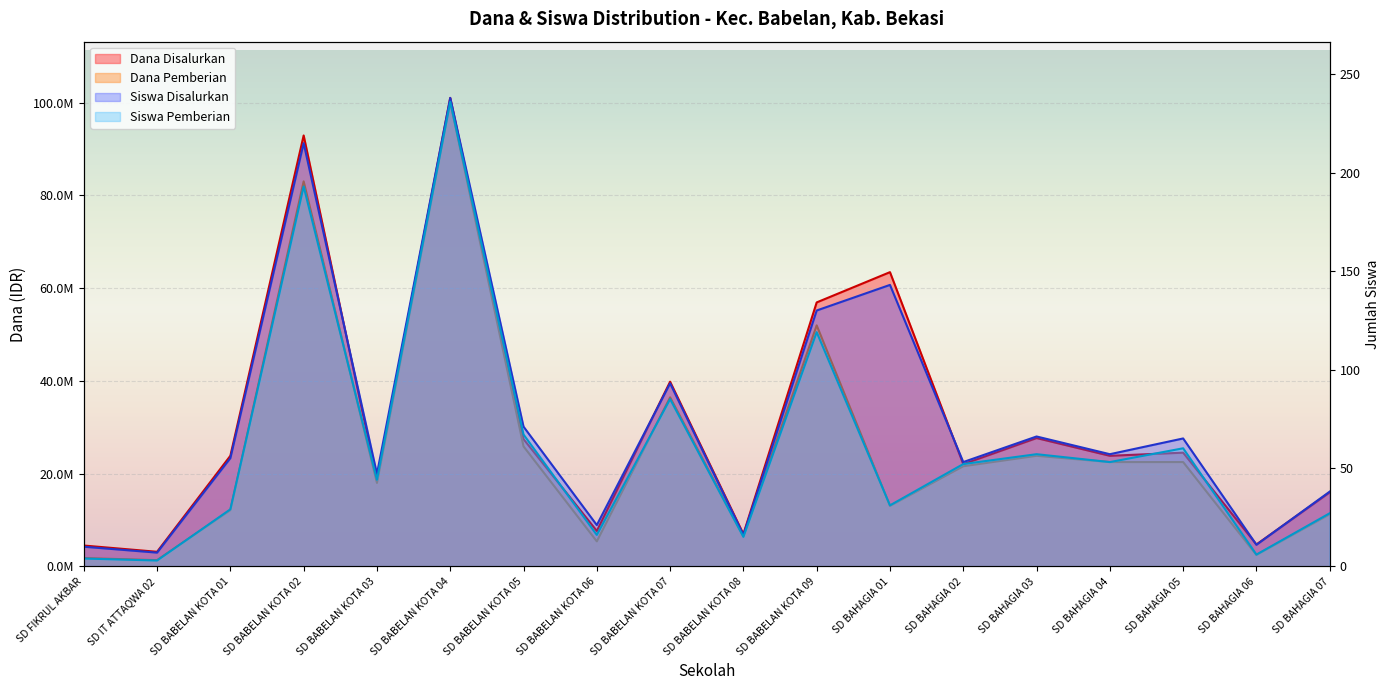

At which label is Dana Pemberian closest to 50737500?

SD BABELAN KOTA 09